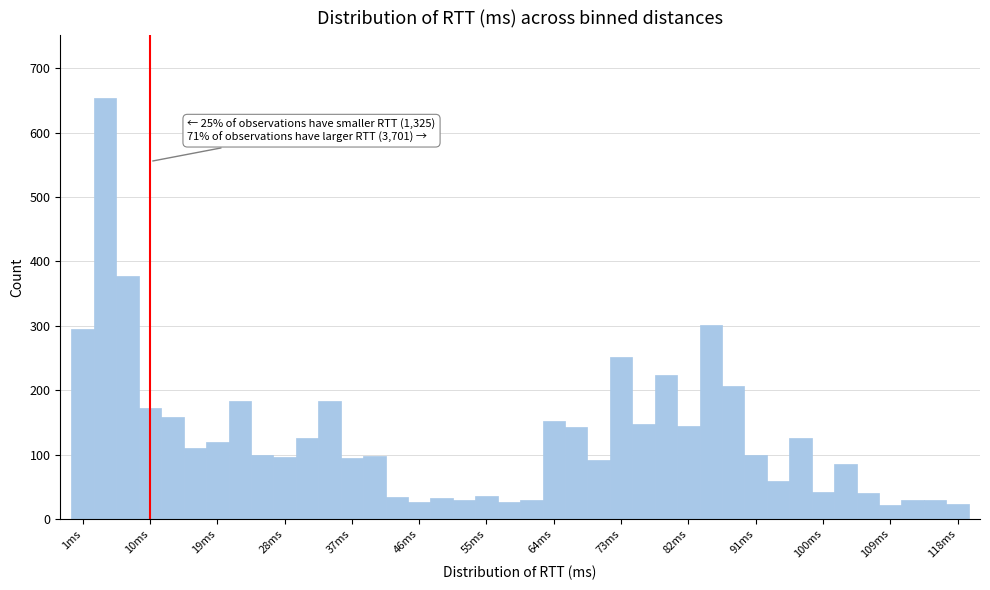

Read against the x-axis, roughly where is the centre of the tallest bar?

5